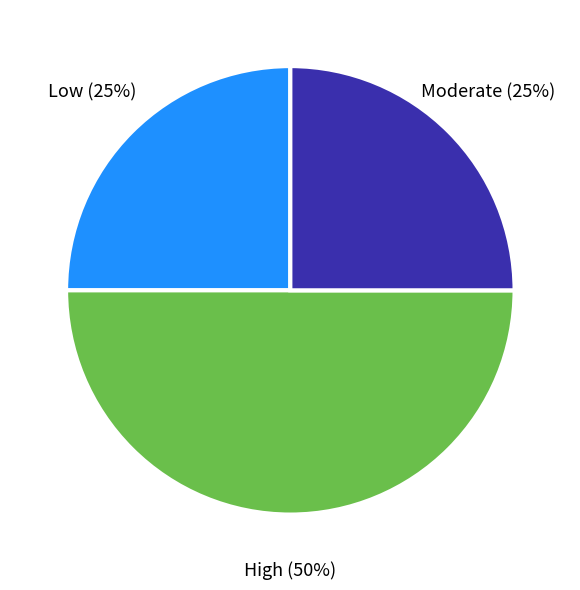

To the nearest percent, what is the average slice percentage?

33%